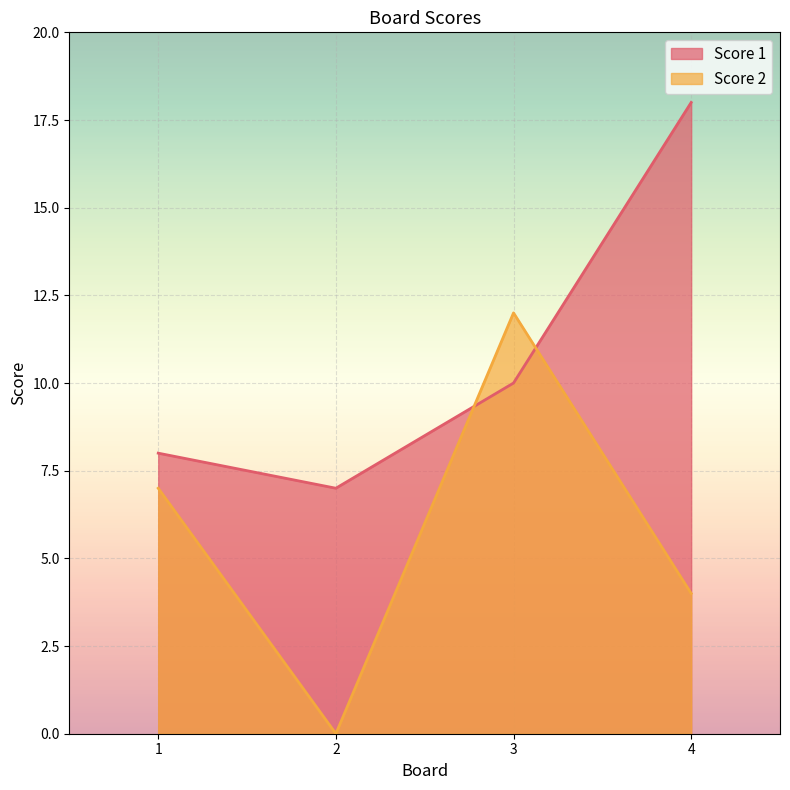

How many times do Score 2 and Score 1 cross each other?

2